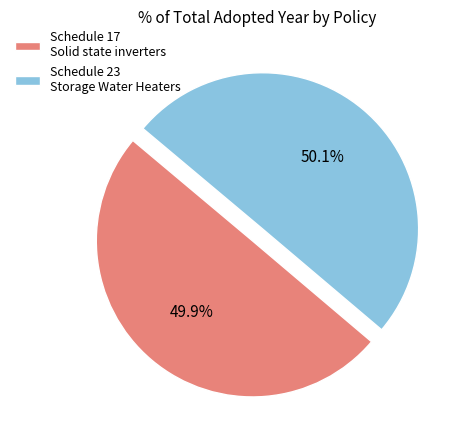

How much of the chart is everything except Schedule 17 Solid state inverters?

50.1%